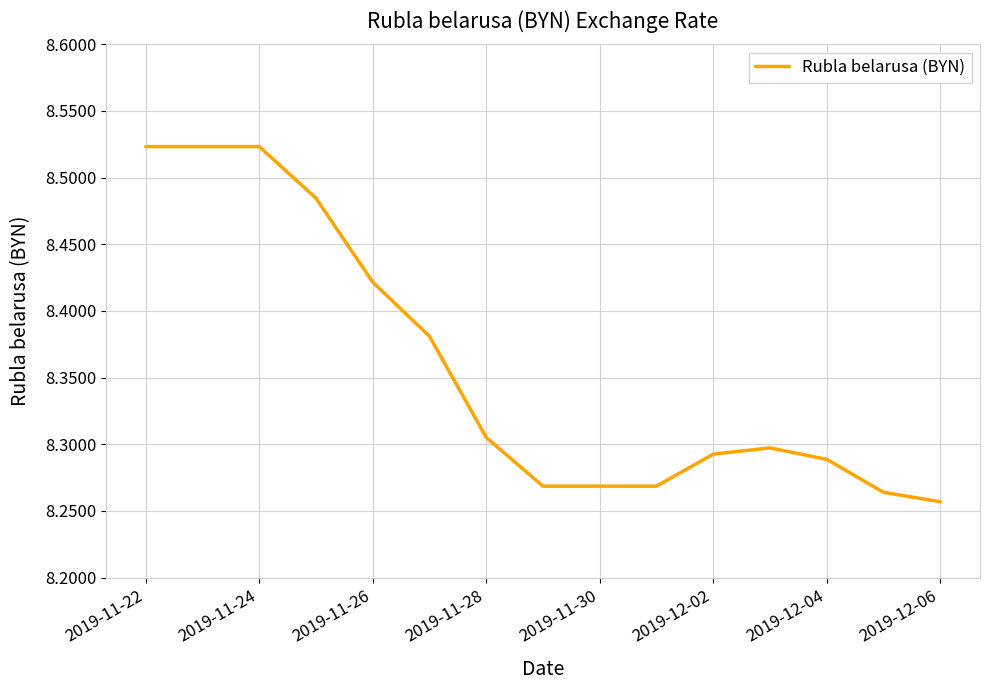

What is the ratio of the value at 2019-12-04 to the value at 2019-11-28?

1.0